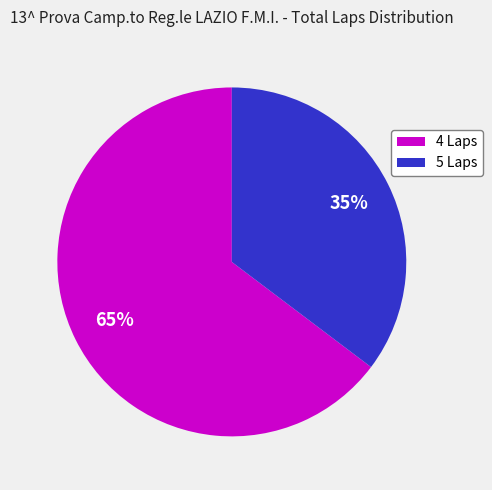

To the nearest percent, what is the average slice percentage?

50%